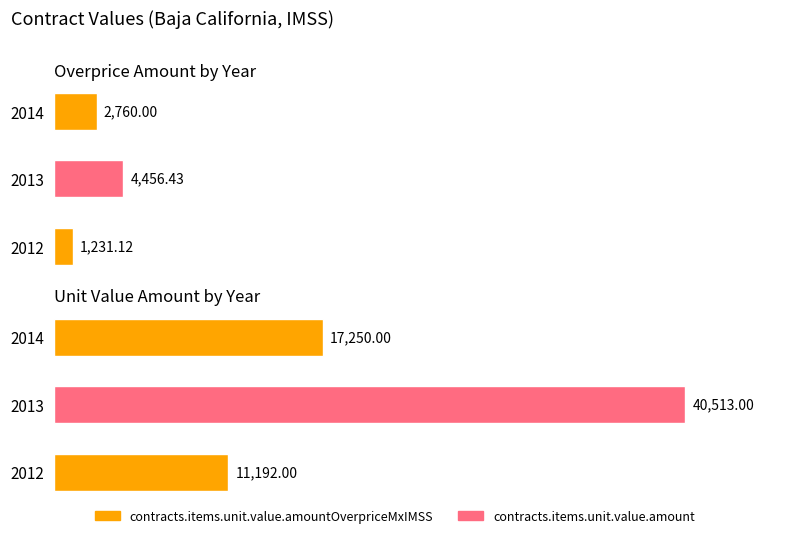

Does the chart contain any negative values?

No